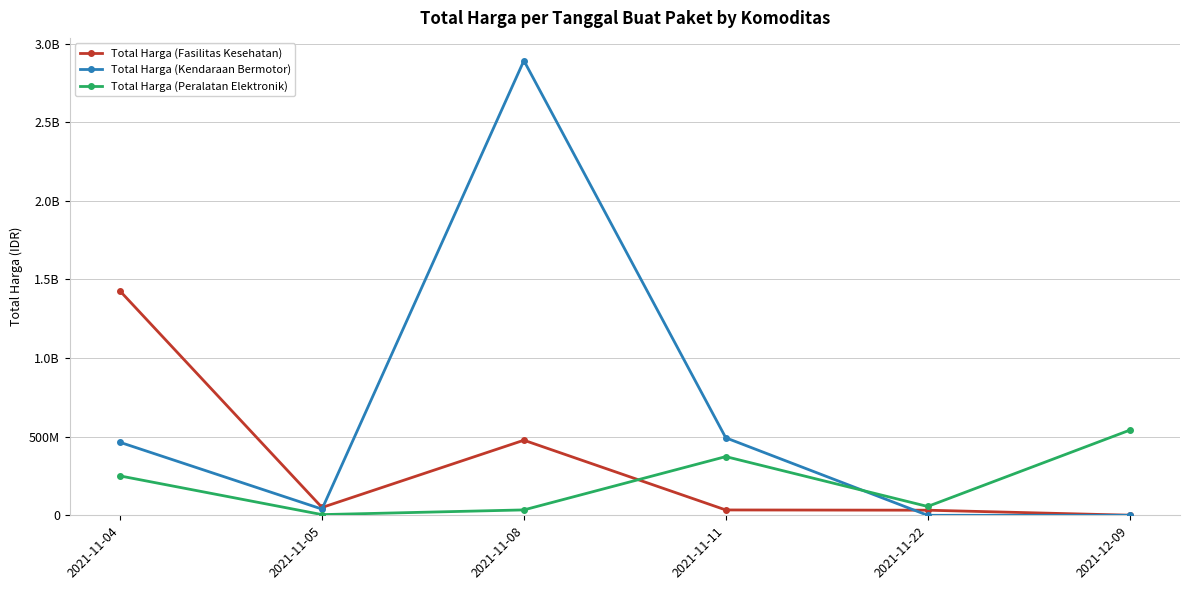

Does the chart have visible grid lines?

Yes